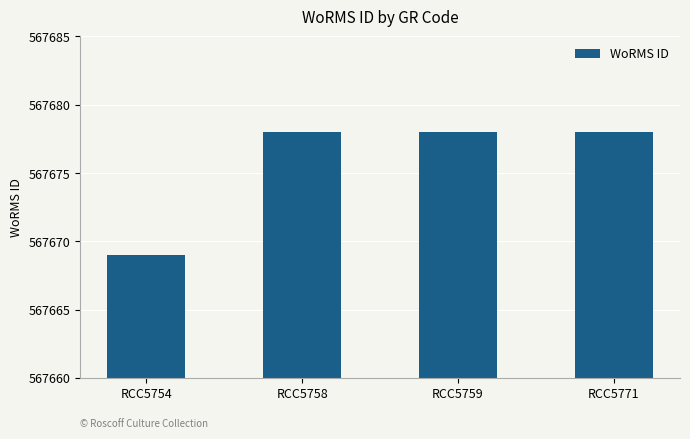

What is the difference between the maximum and minimum values?

9